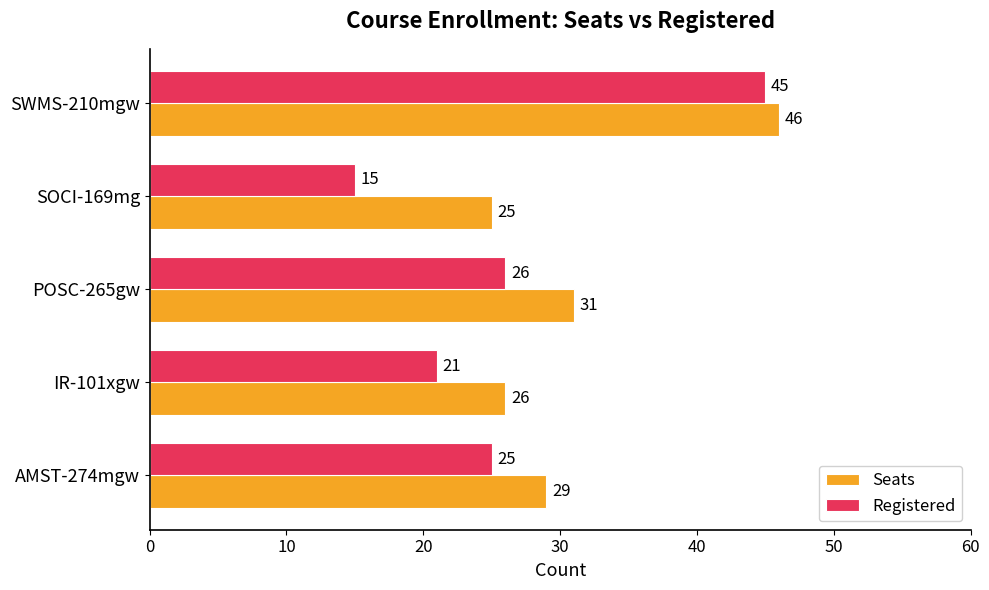

Which series has the widest spread of values?

Registered